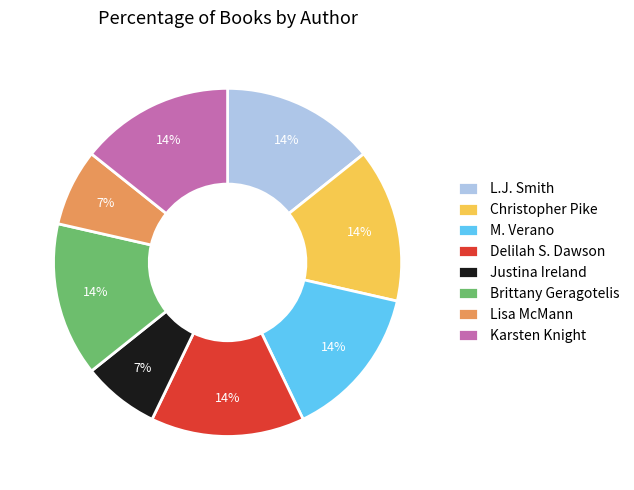

Does Justina Ireland represent more than half of the total?

No